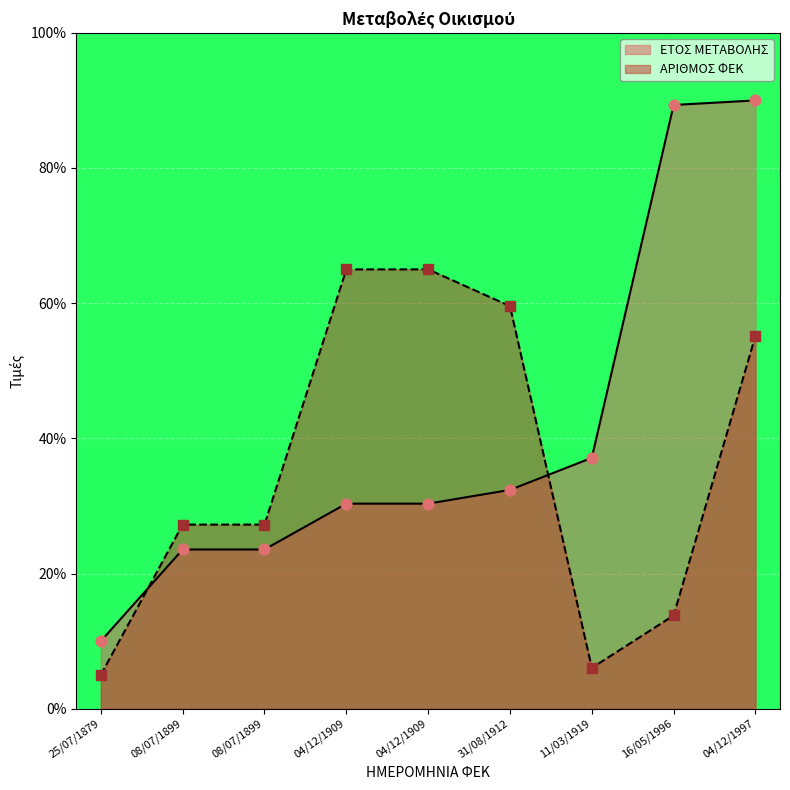

What is the total value across all series at 08/07/1899?

50.8